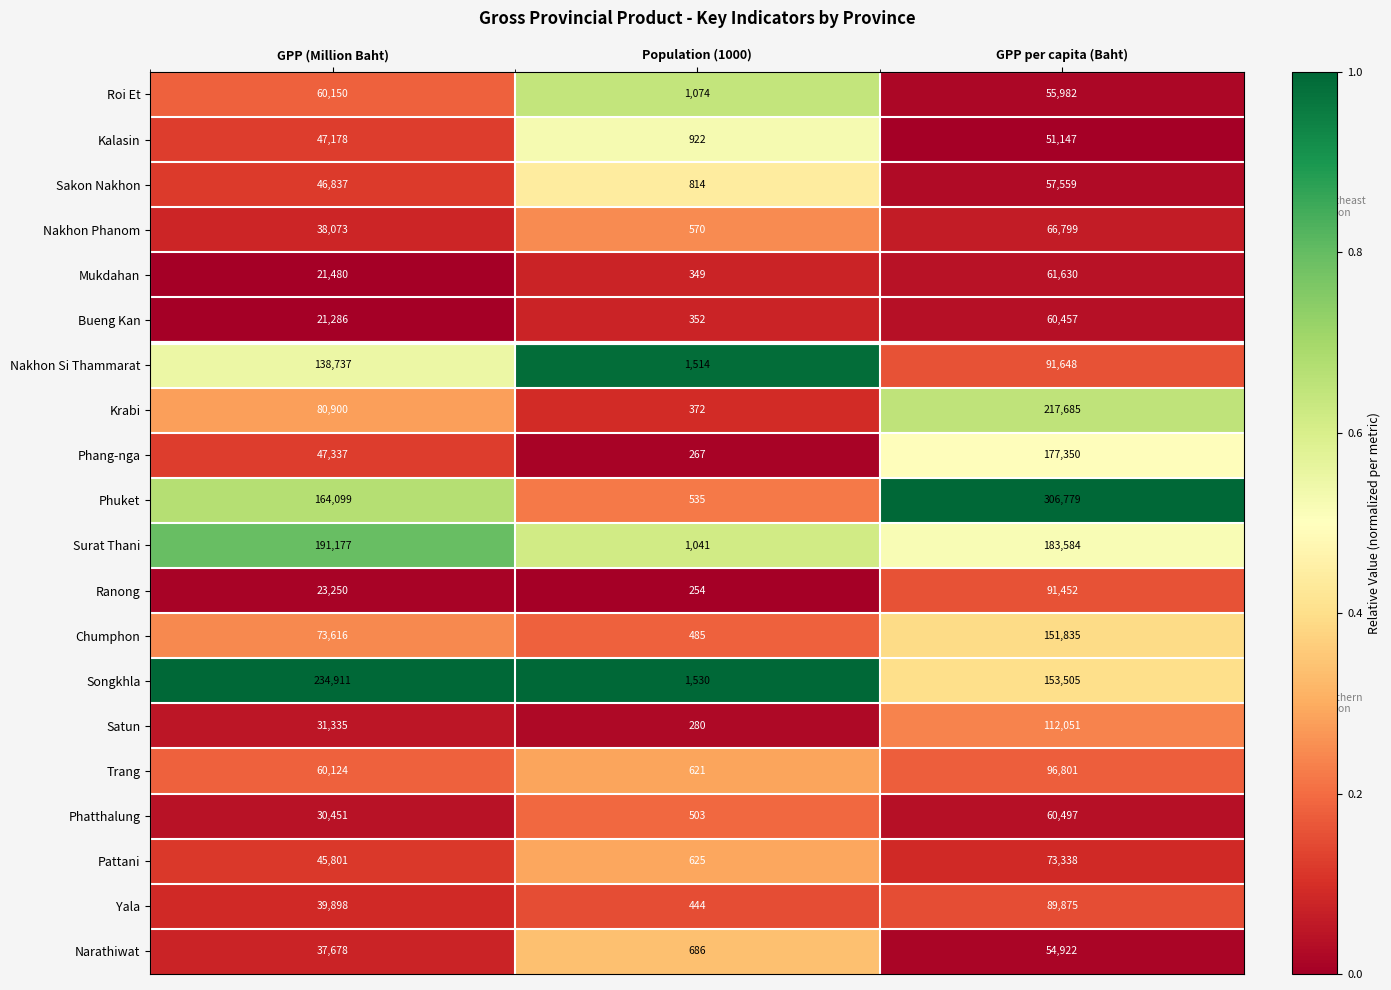

At GPP (Million Baht), list the series in order from smallest to largest.

Bueng Kan, Mukdahan, Ranong, Phatthalung, Satun, Narathiwat, Nakhon Phanom, Yala, Pattani, Sakon Nakhon, Kalasin, Phang-nga, Trang, Roi Et, Chumphon, Krabi, Nakhon Si Thammarat, Phuket, Surat Thani, Songkhla